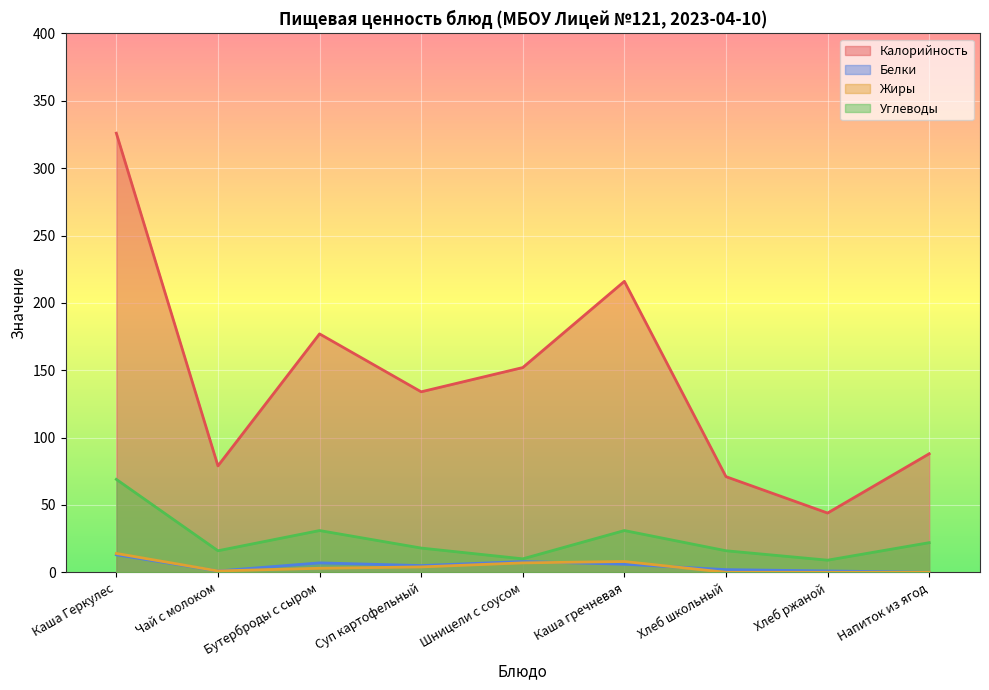

What is the difference between the maximum and minimum values in the Жиры series?

14